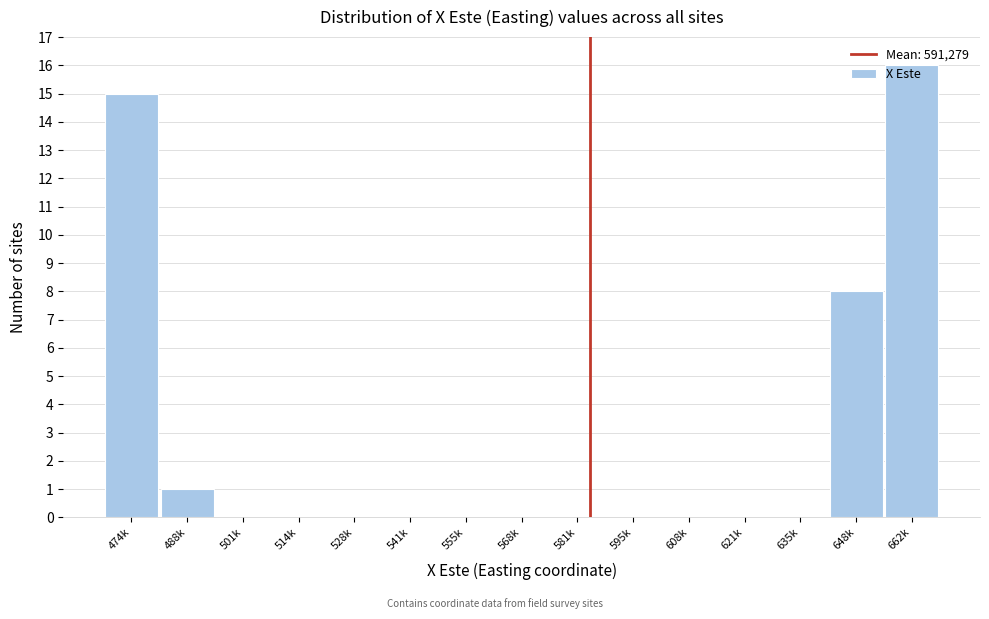

Between 662k and 621k, which is larger?

662k